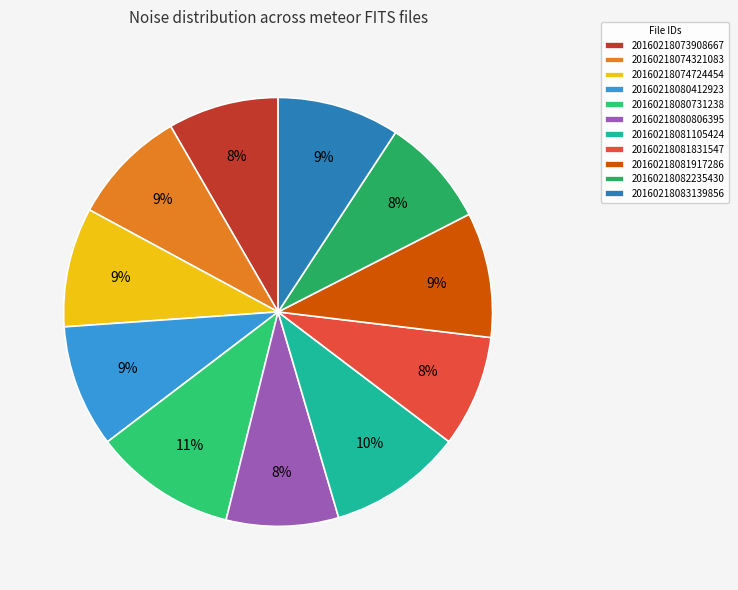

What is the largest slice in the pie chart?

20160218080731238